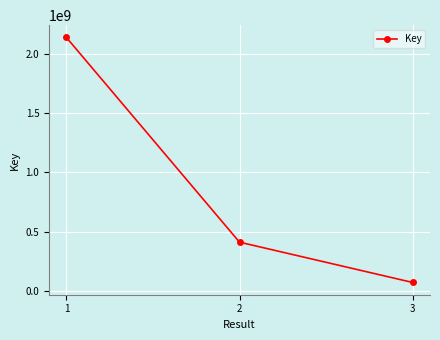

Where does the data first go above 411014095?

1